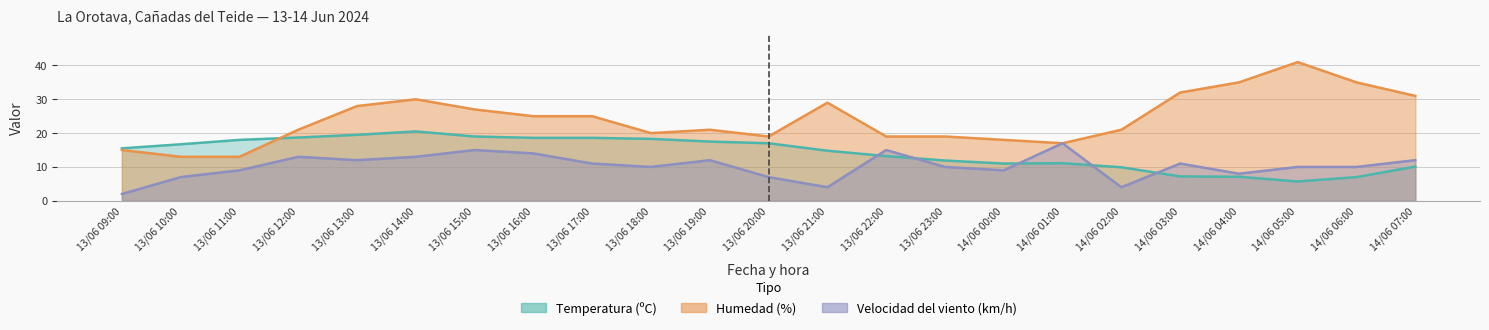

What is the difference between the maximum and minimum values in the Velocidad del viento (km/h) series?

15.0